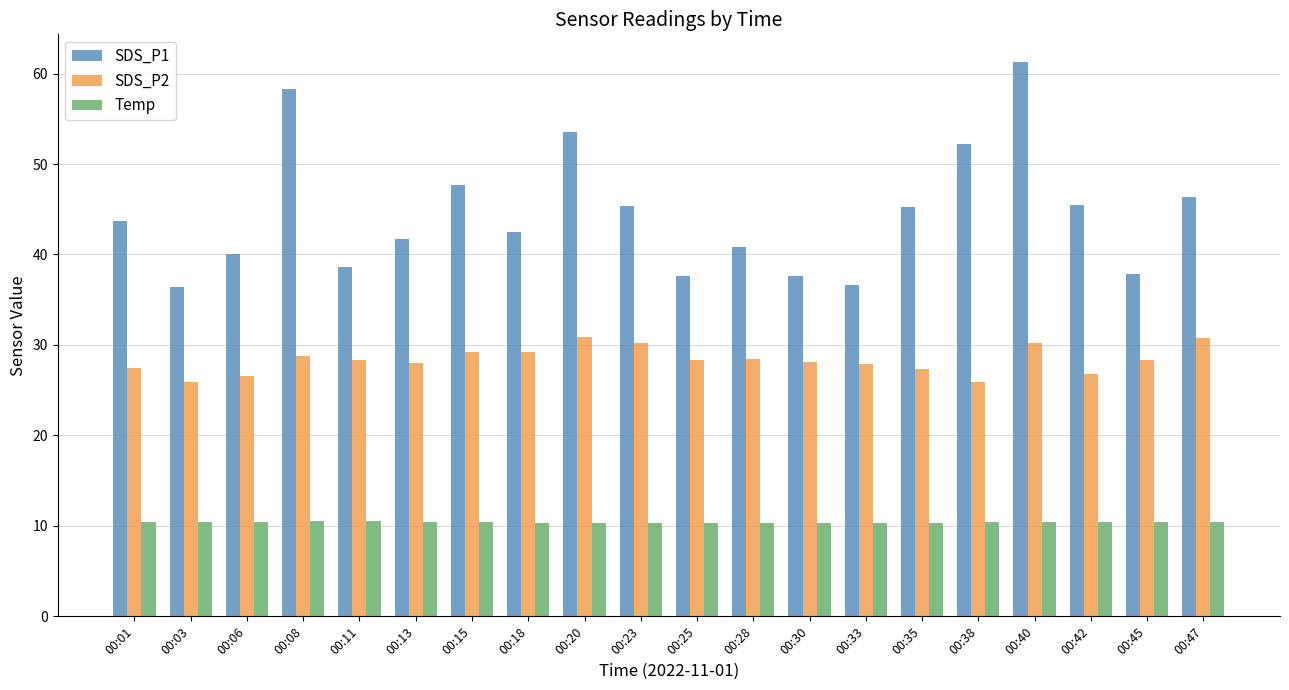

What is the difference between the highest and lowest values at 00:11?

28.2